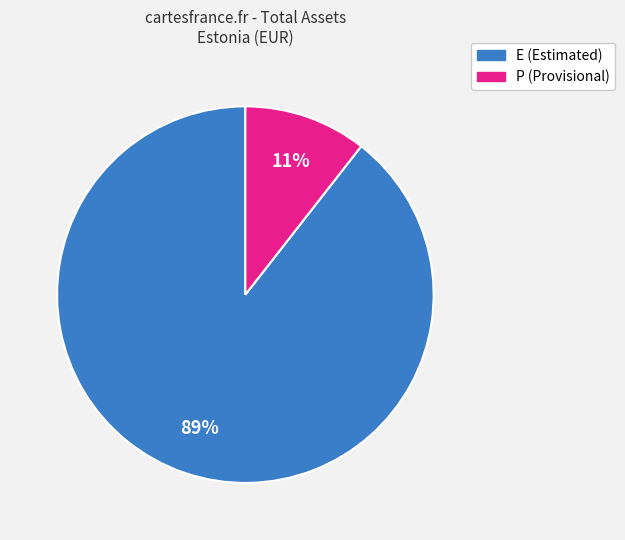

Is there any slice that represents more than half of the pie?

Yes